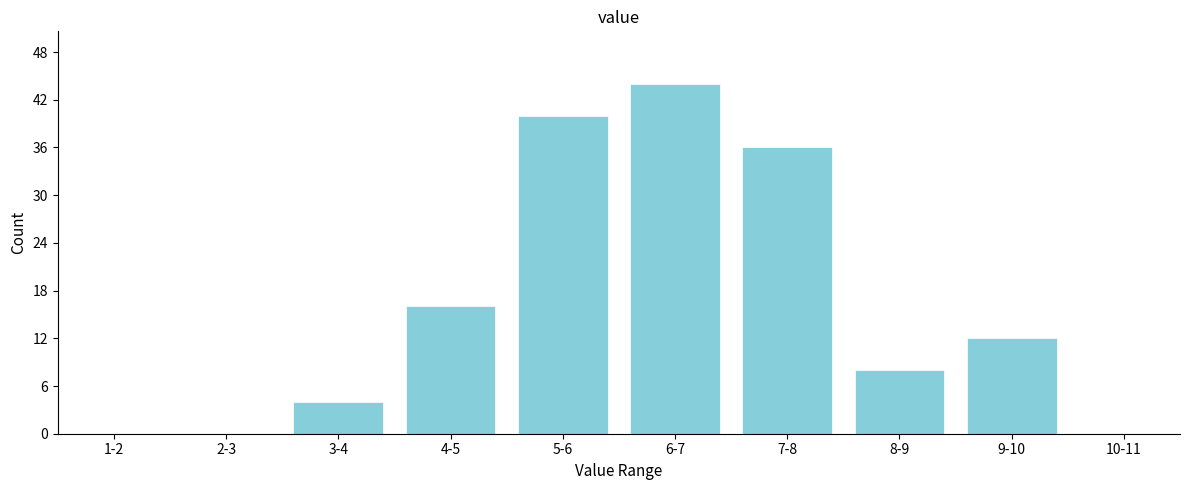

Reading left to right, list all the values displayed in this chart.

1-2=0	2-3=0	3-4=4	4-5=16	5-6=40	6-7=44	7-8=36	8-9=8	9-10=12	10-11=0